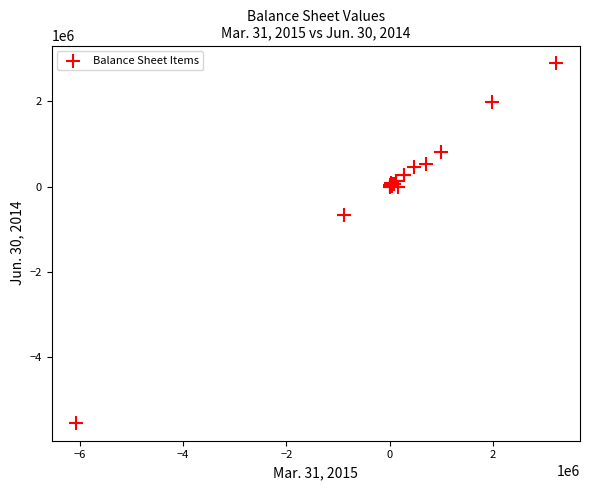

What Y value in the scatter plot is closest to -1324764?

-672933